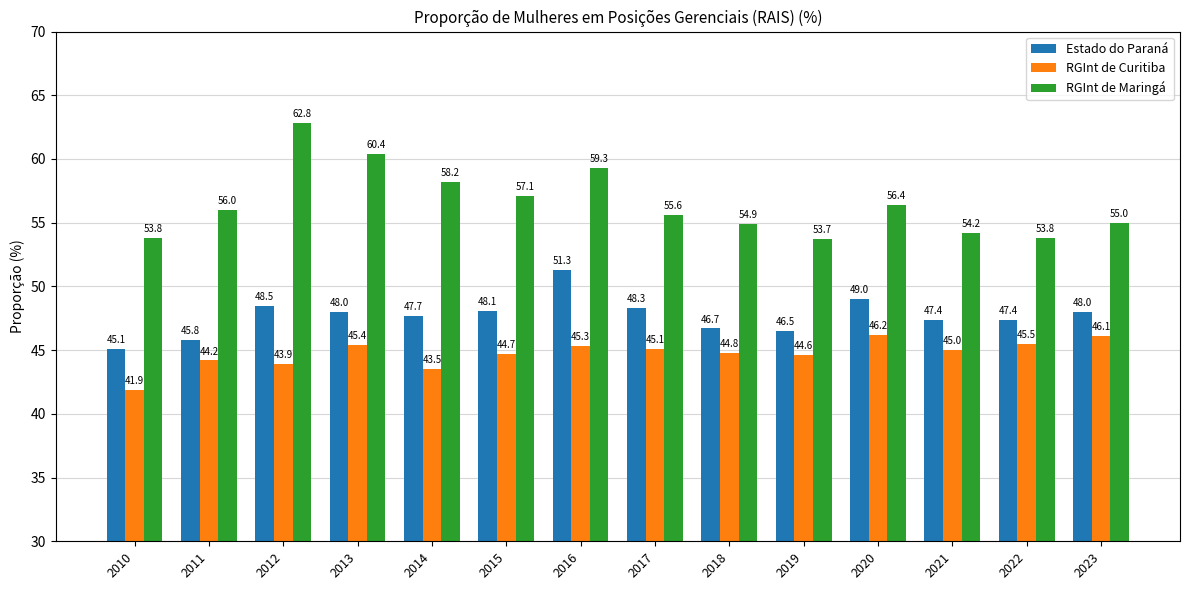

Rank the series by their average value, from lowest to highest.

RGInt de Curitiba, Estado do Paraná, RGInt de Maringá